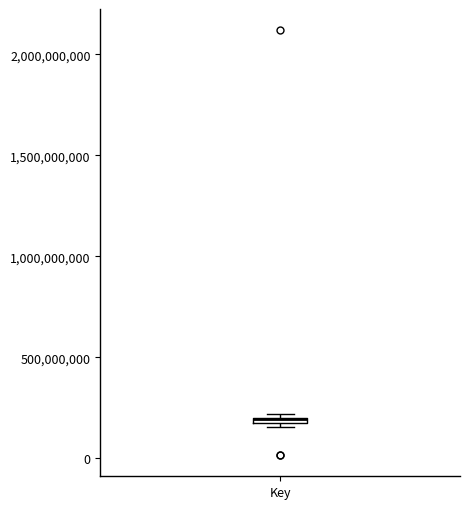

Where is the lower edge of the box for Key on the y-axis? The values are not printed on the chart, so give them approximately, as read against the axis.

150000000